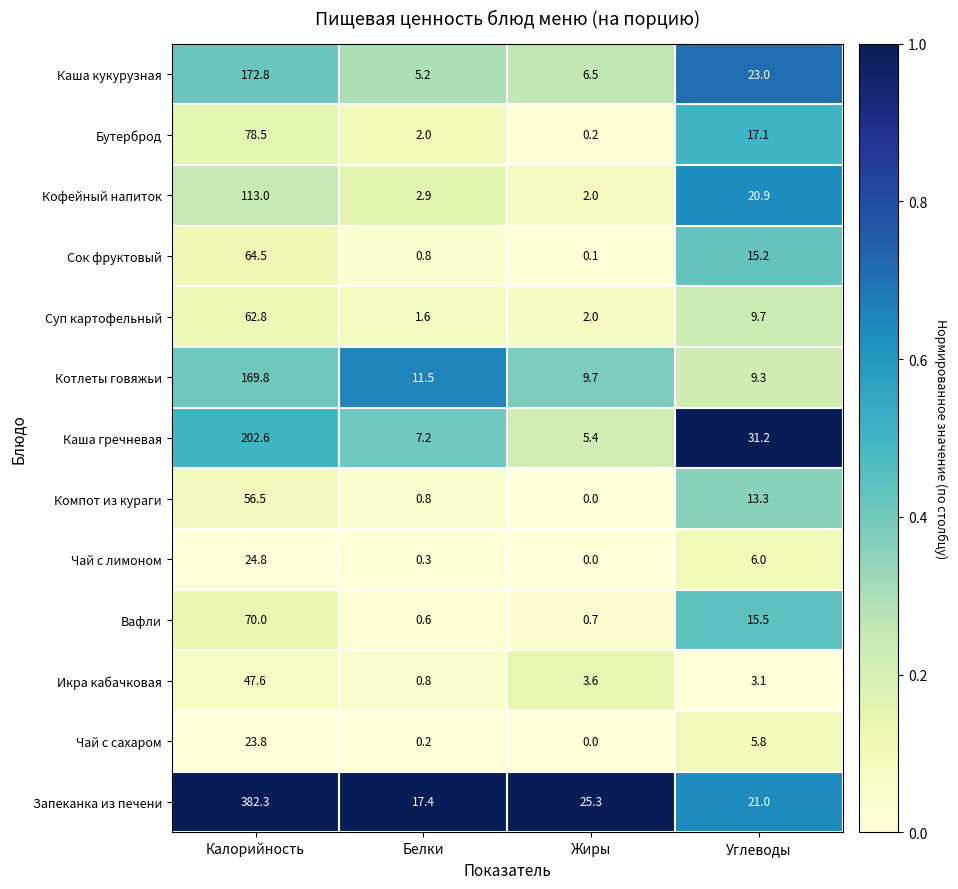

What is the total value across all series at Углеводы?

191.1